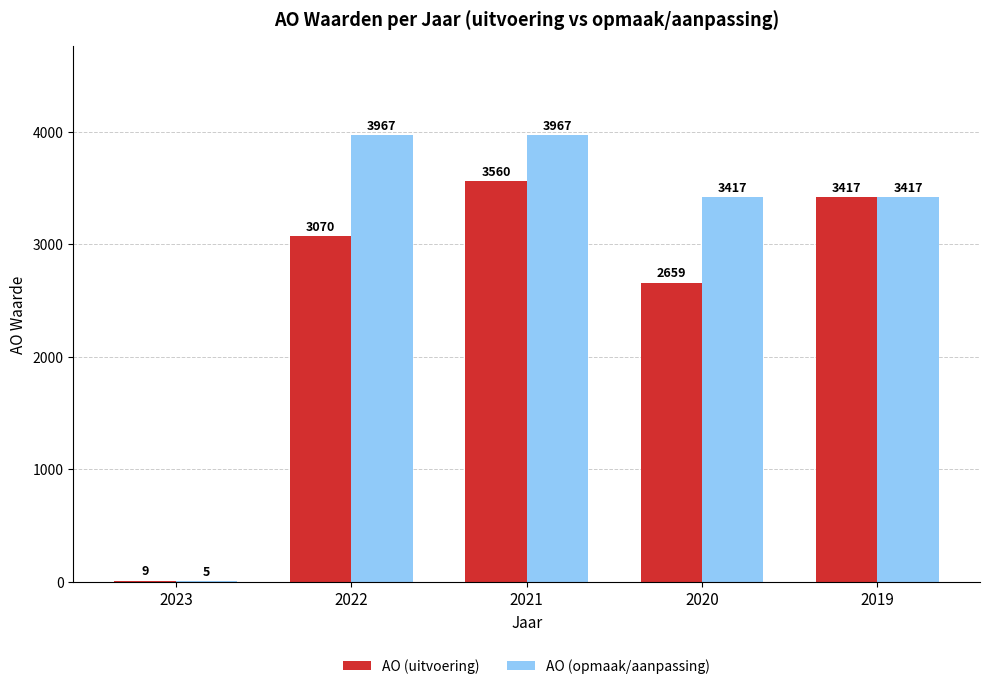

Is it true that AO (uitvoering) equals 1897 at 2021?

False